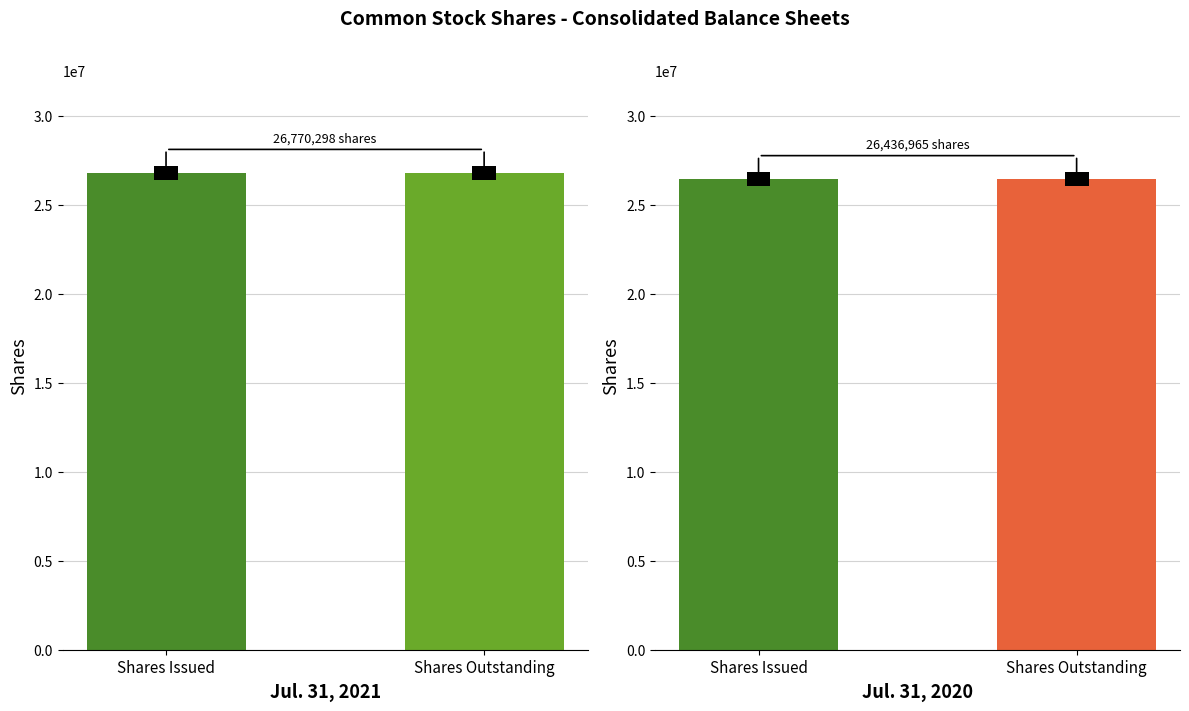

What is the sum of the Jul. 31, 2020 values at Shares Outstanding and Shares Issued?

52873930